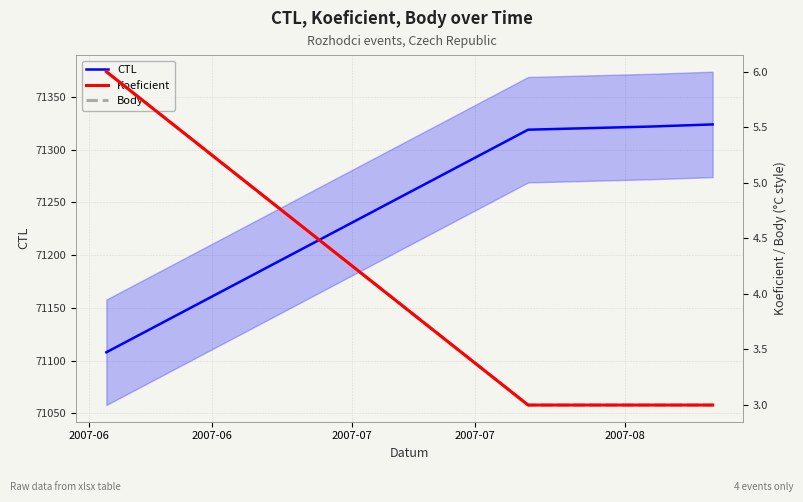

What are all the series names shown in the legend?

CTL, Koeficient, Body